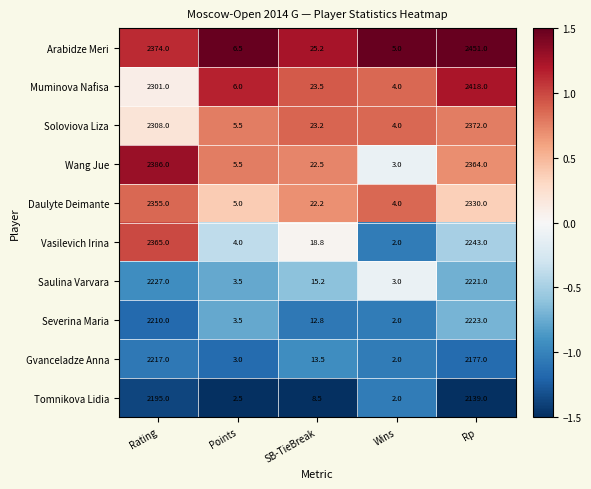

What is the average value of the Arabidze Meri series?

972.3